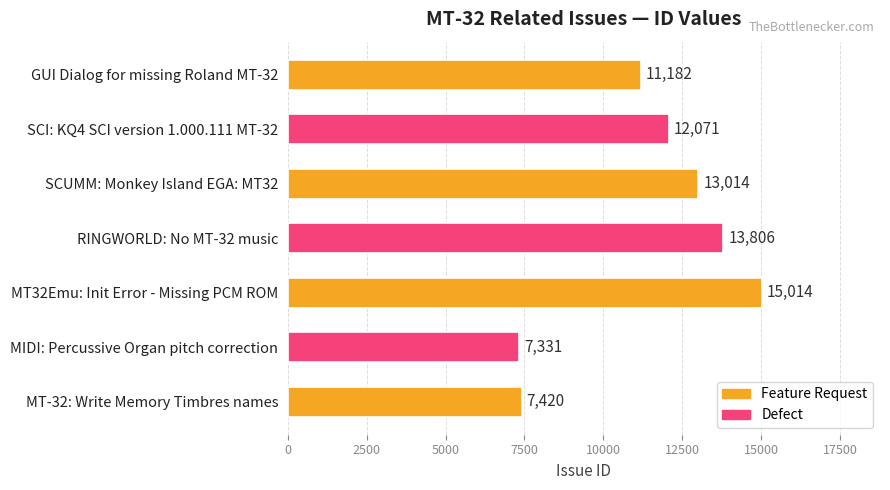

Rank the categories by value from lowest to highest.

MIDI: Percussive Organ pitch correction, MT-32: Write Memory Timbres names, GUI Dialog for missing Roland MT-32, SCI: KQ4 SCI version 1.000.111 MT-32, SCUMM: Monkey Island EGA: MT32, RINGWORLD: No MT-32 music, MT32Emu: Init Error - Missing PCM ROM